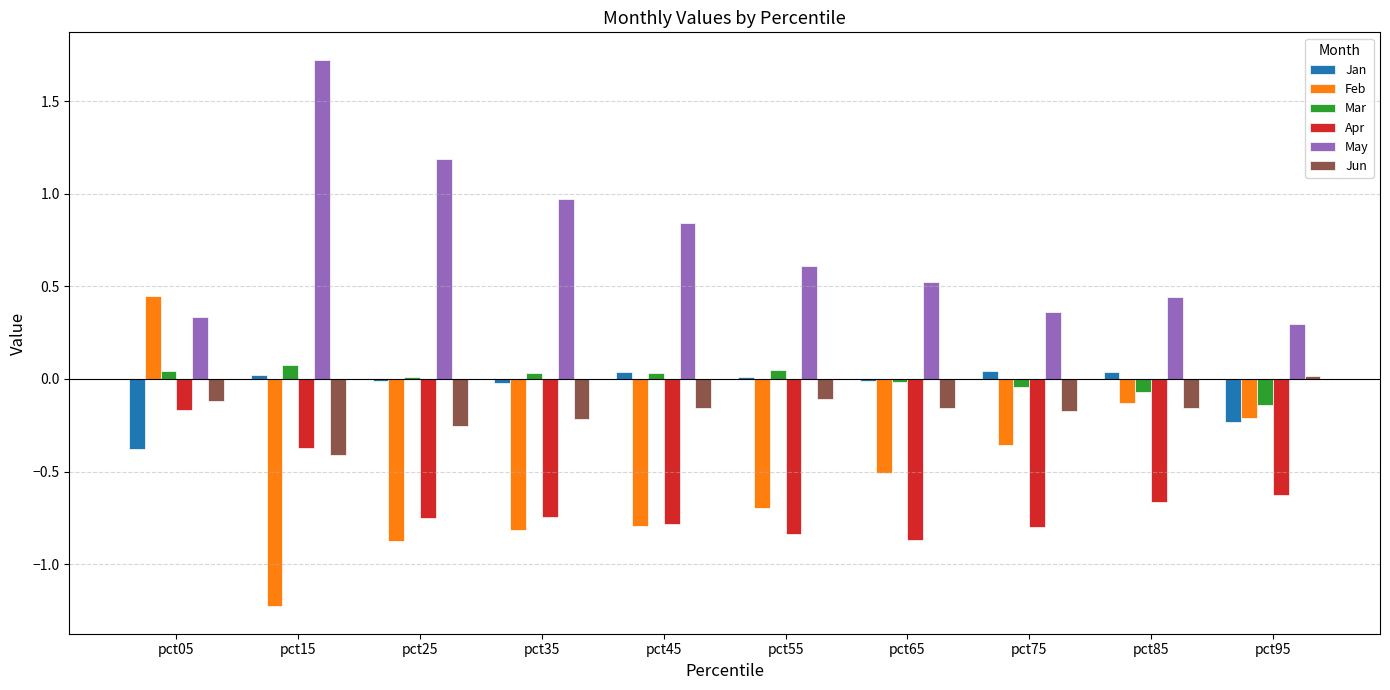

How many negative values does the Feb series have?

9